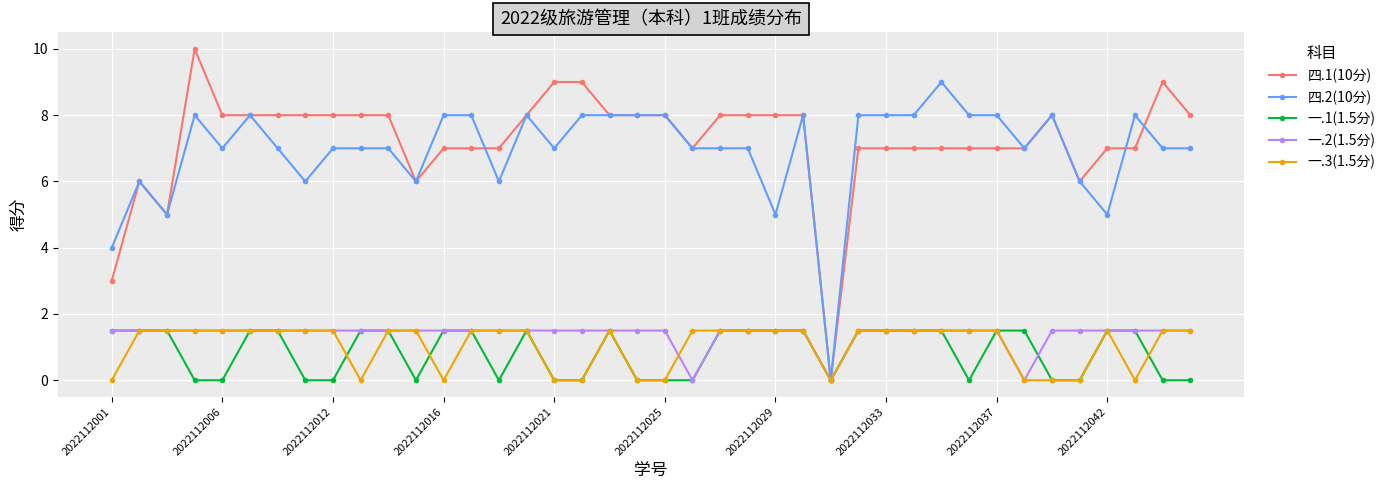

Which series has the widest spread of values?

四.1(10分)